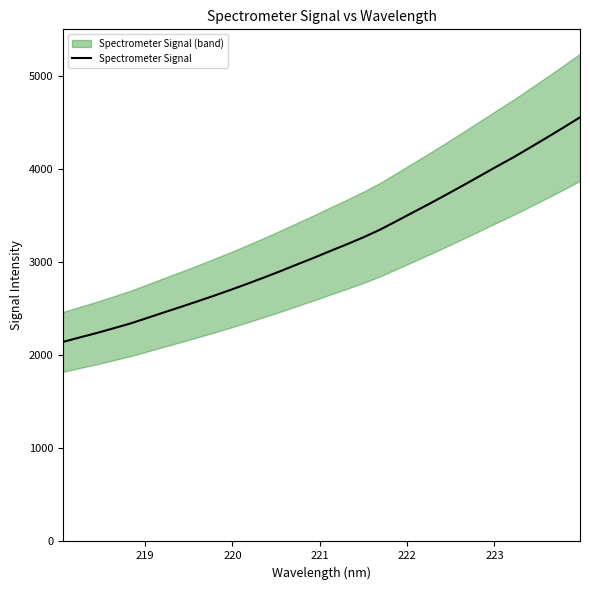

How many values are below 3119?

16